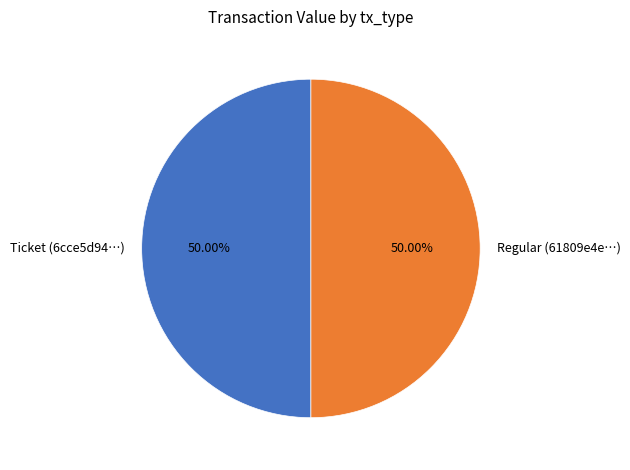

What percentage is the Regular slice, to the nearest percent?

50%